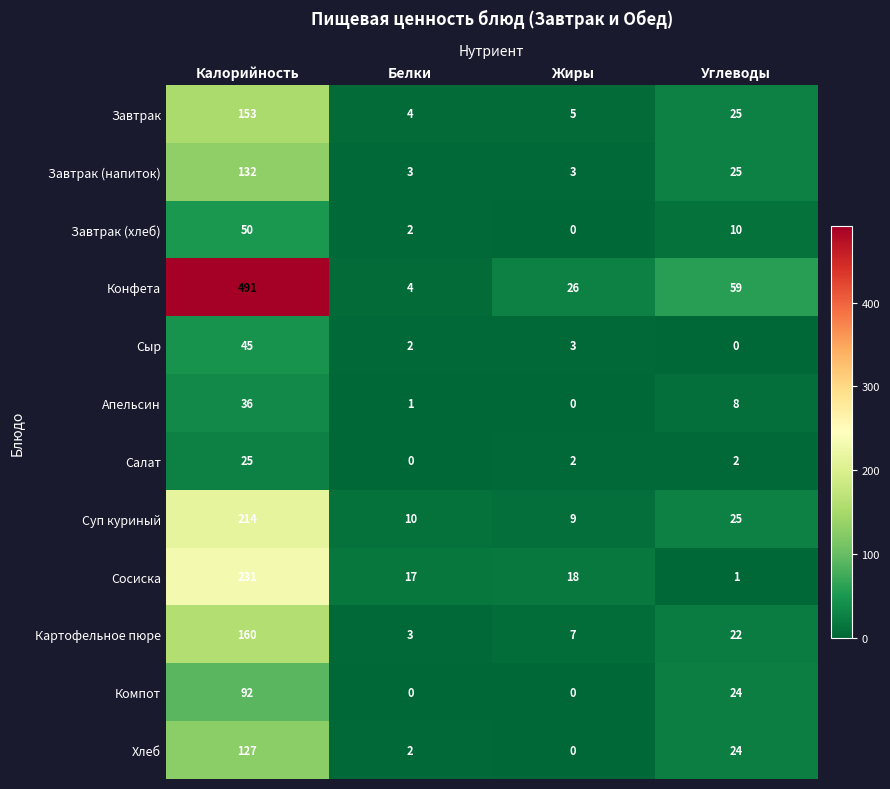

Between Калорийность and Белки, which series saw the biggest shift?

Конфета